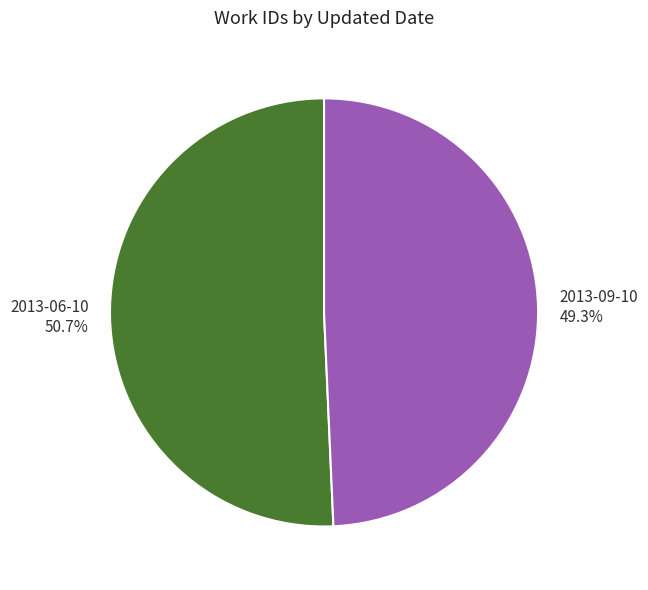

What percentage is the 2013-09-10 slice, to the nearest percent?

49%